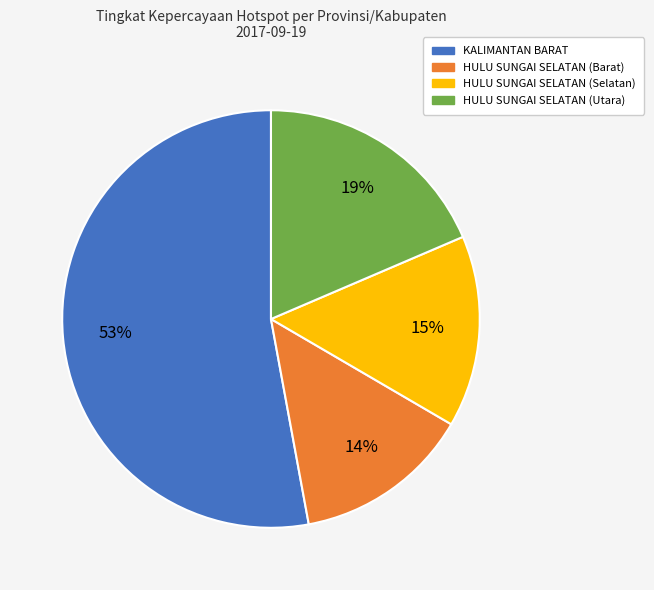

To the nearest percent, what is the average slice percentage?

25%